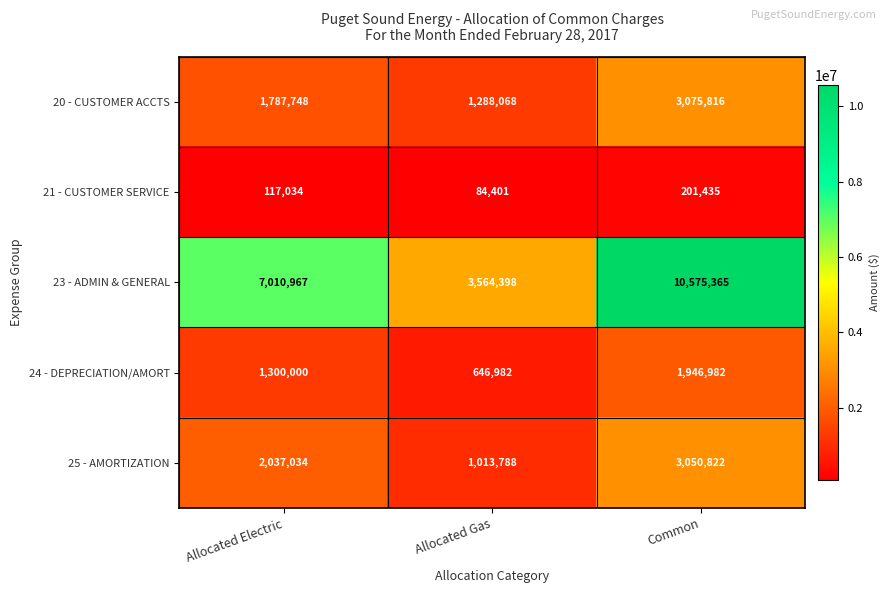

The value of 21 - CUSTOMER SERVICE at Allocated Gas is 31356. True or false?

False